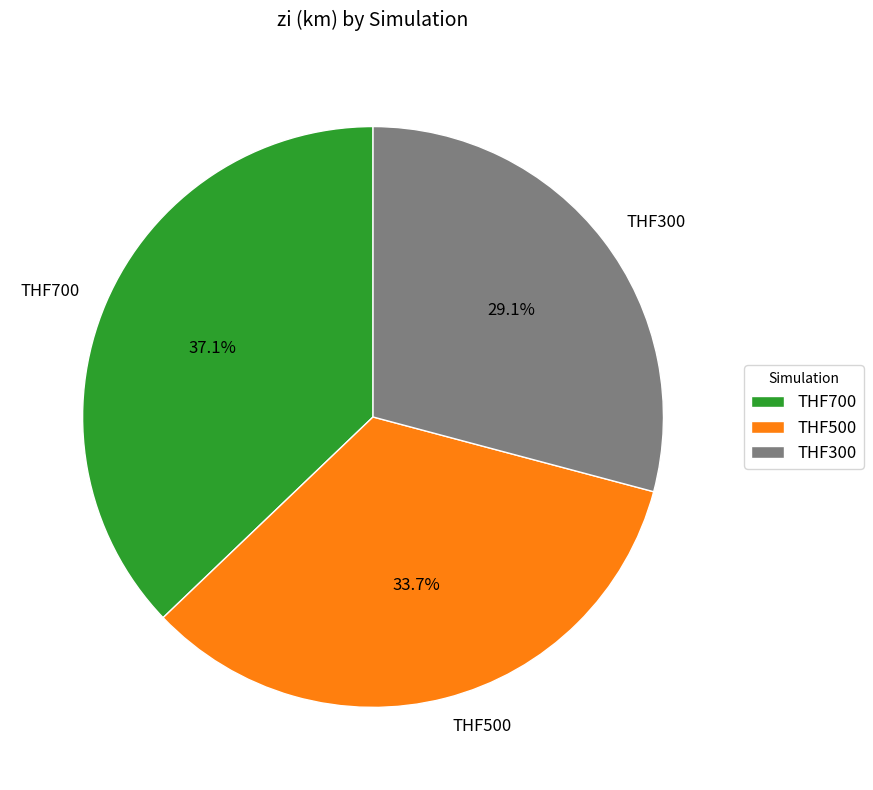

Is the sum of THF700 and THF300 greater than half?

Yes